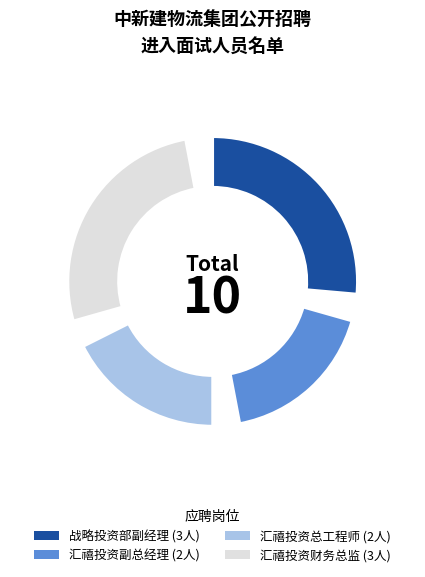

What percentage is the 汇禧投资总工程师 slice, to the nearest percent?

20%